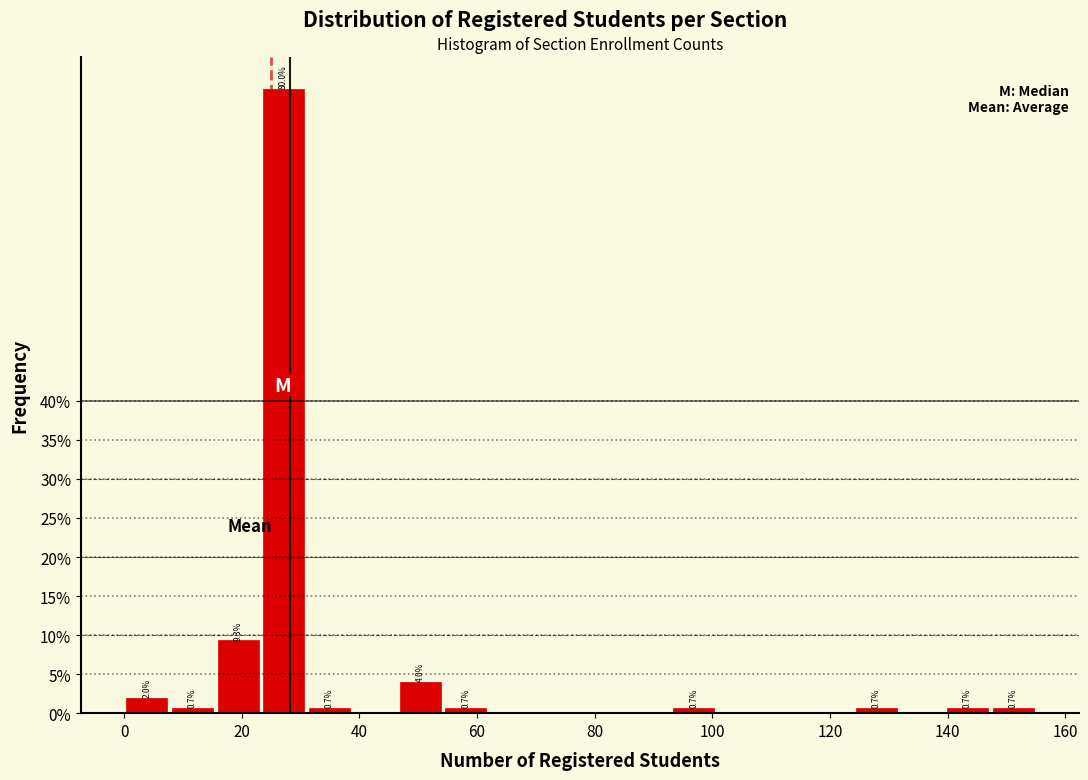

Around what value on the x-axis is the tallest bar? Give the approximate position of its centre, as read against the axis.

28